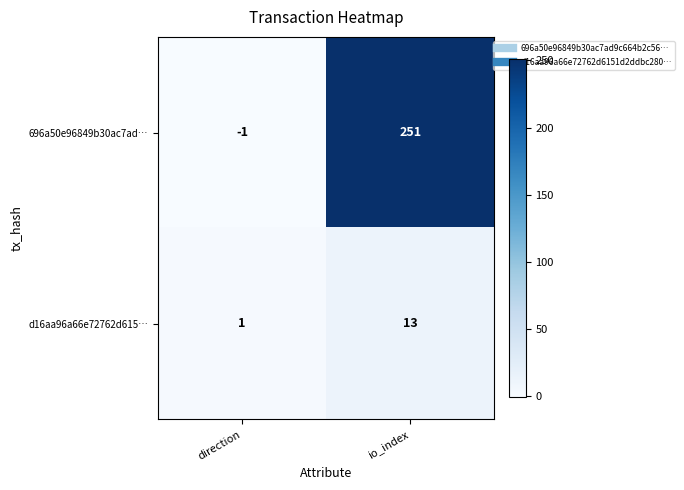

What is the difference between the 696a50e96849b30ac7ad… values at io_index and direction?

252